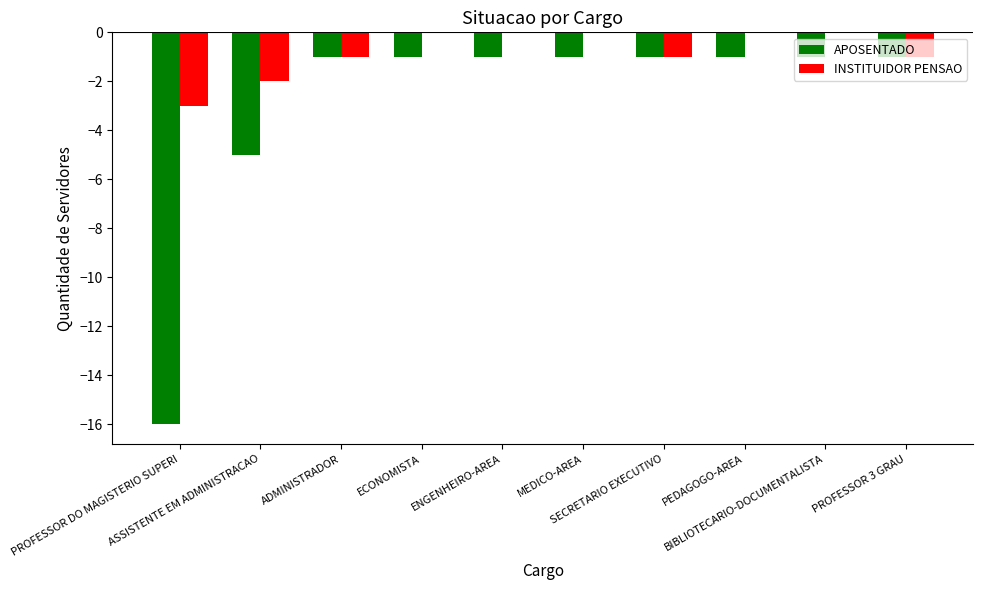

What is the spread (max minus min) of values at PROFESSOR DO MAGISTERIO SUPERI?

13